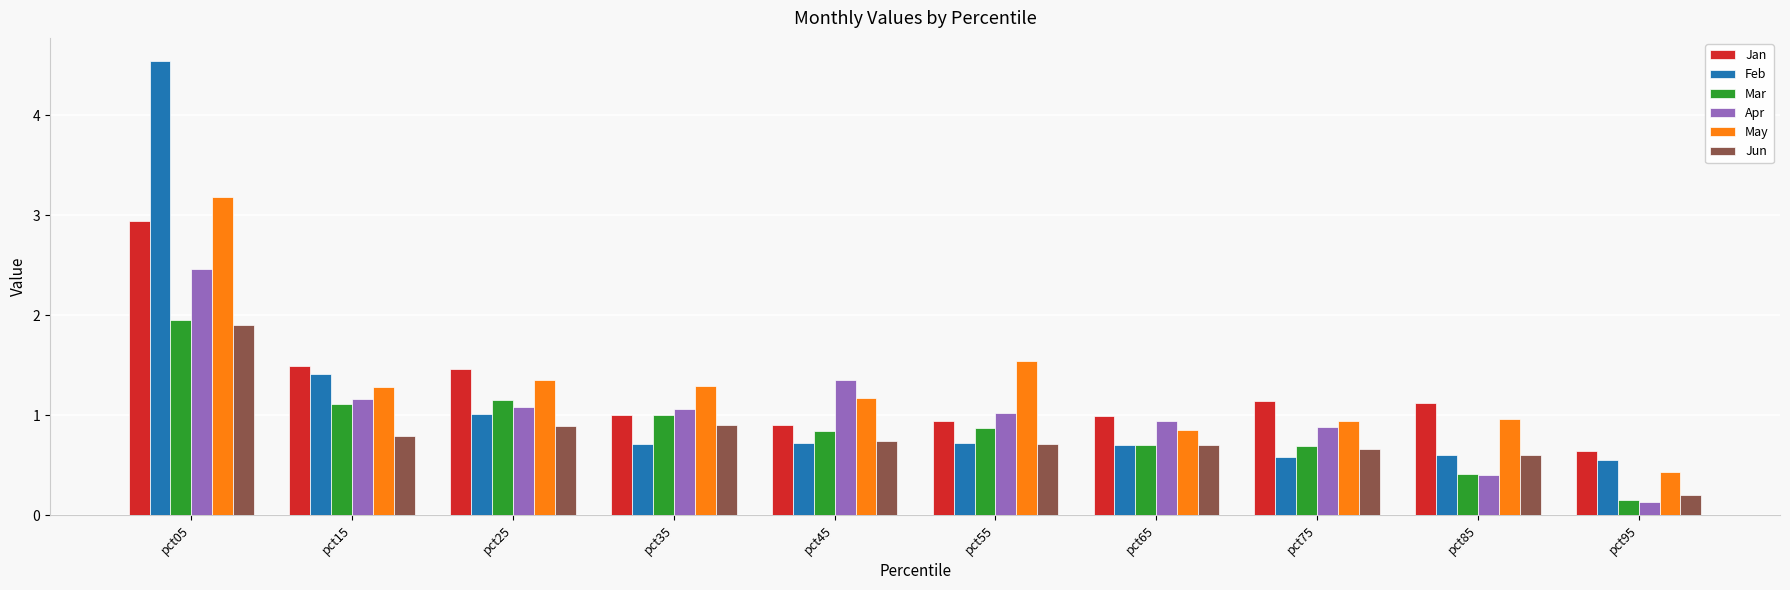

What is the minimum value shown in the chart?

0.1